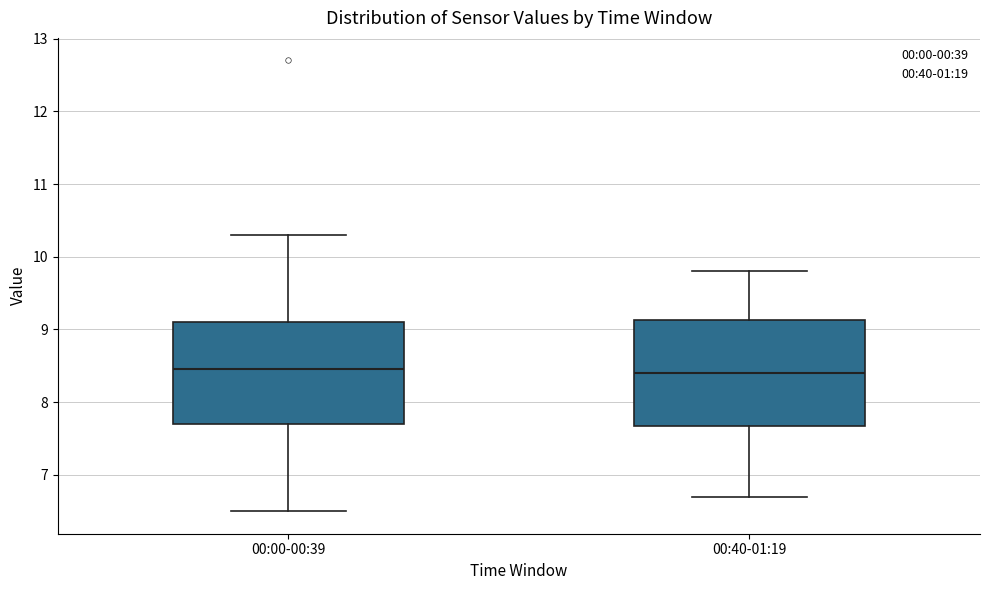

Reading left to right, read every box against the y-axis: the position of its median line, the range the box covers, and the ends of its whiskers. The values are not printed on the chart, so give them approximately, as read against the axis.

00:00-00:39: median 8.5, box 7.7 to 9.1, whiskers 6.5 to 10.3
00:40-01:19: median 8.4, box 7.7 to 9.1, whiskers 6.7 to 9.8